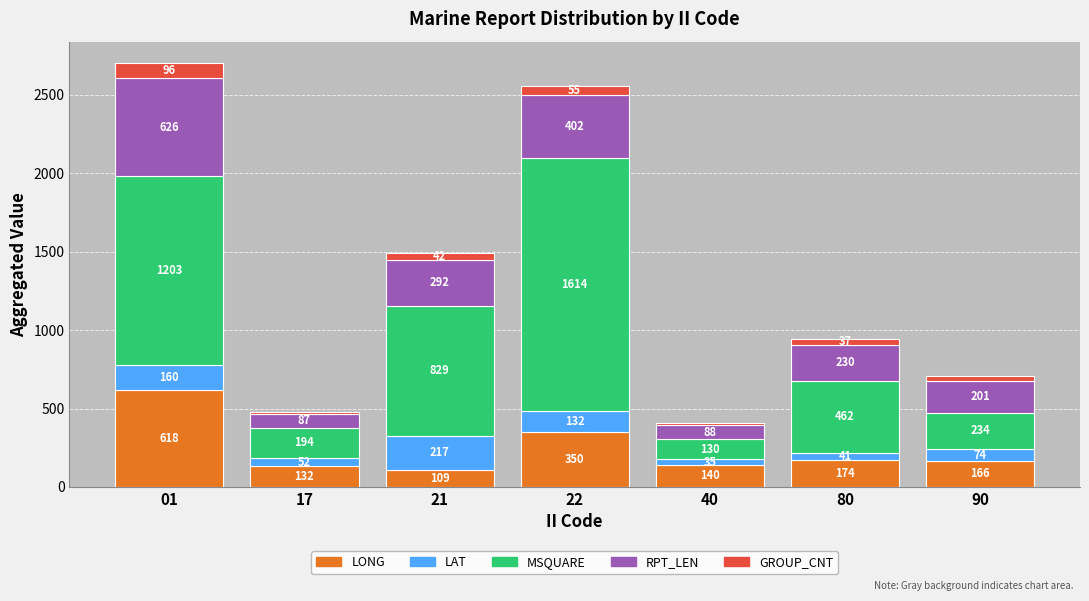

Does the chart contain any negative values?

No